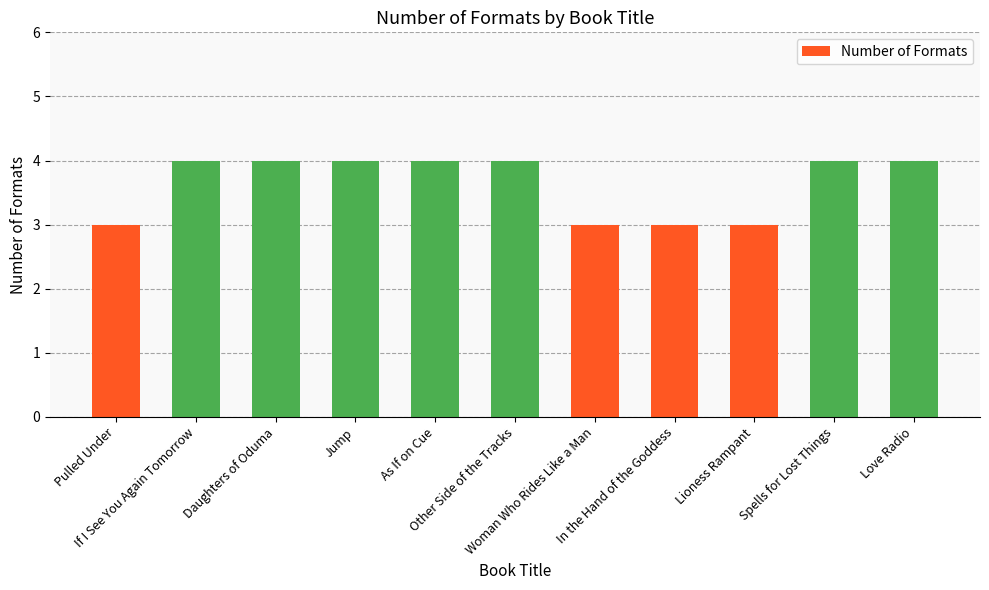

What is the sum of all values?

40